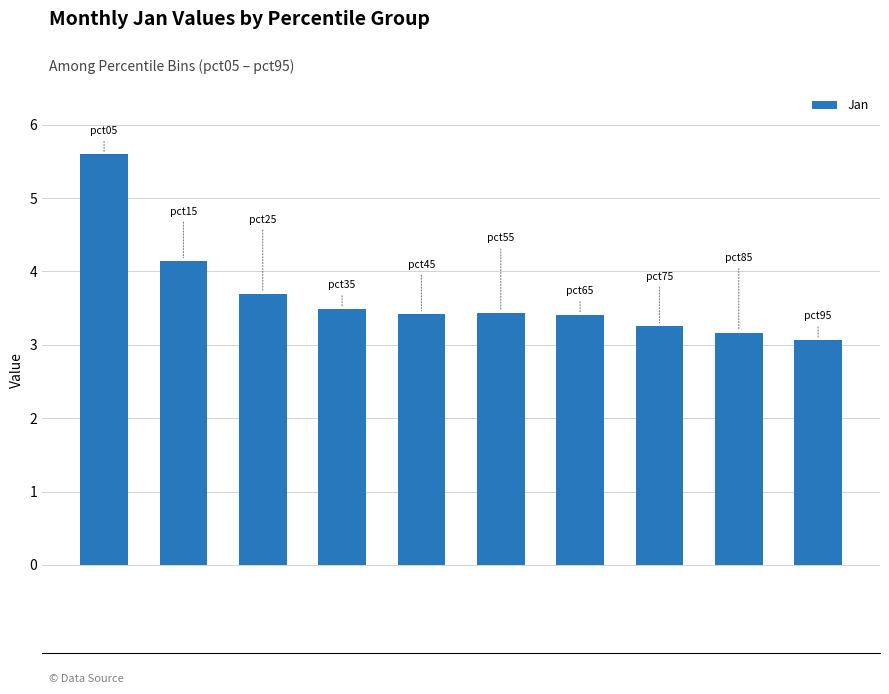

What is the average value?

3.7